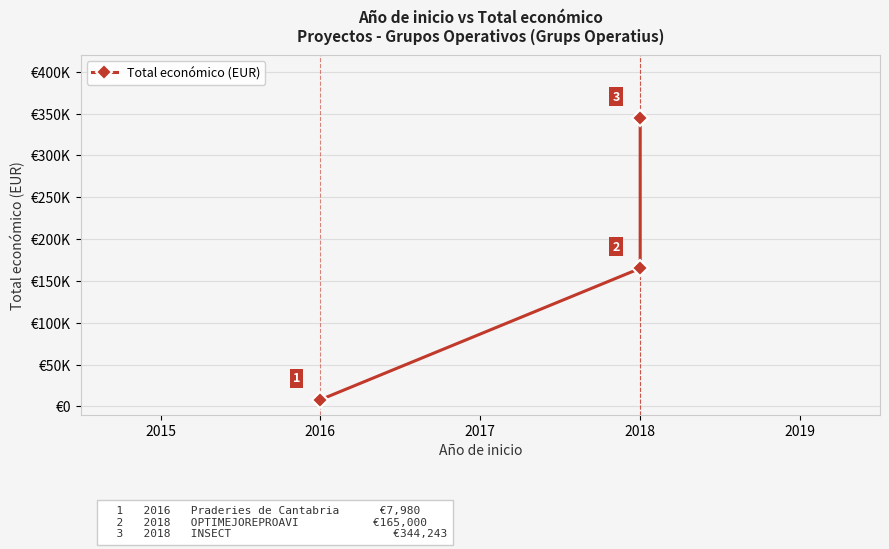

Count the number of values greater than 165000.

1